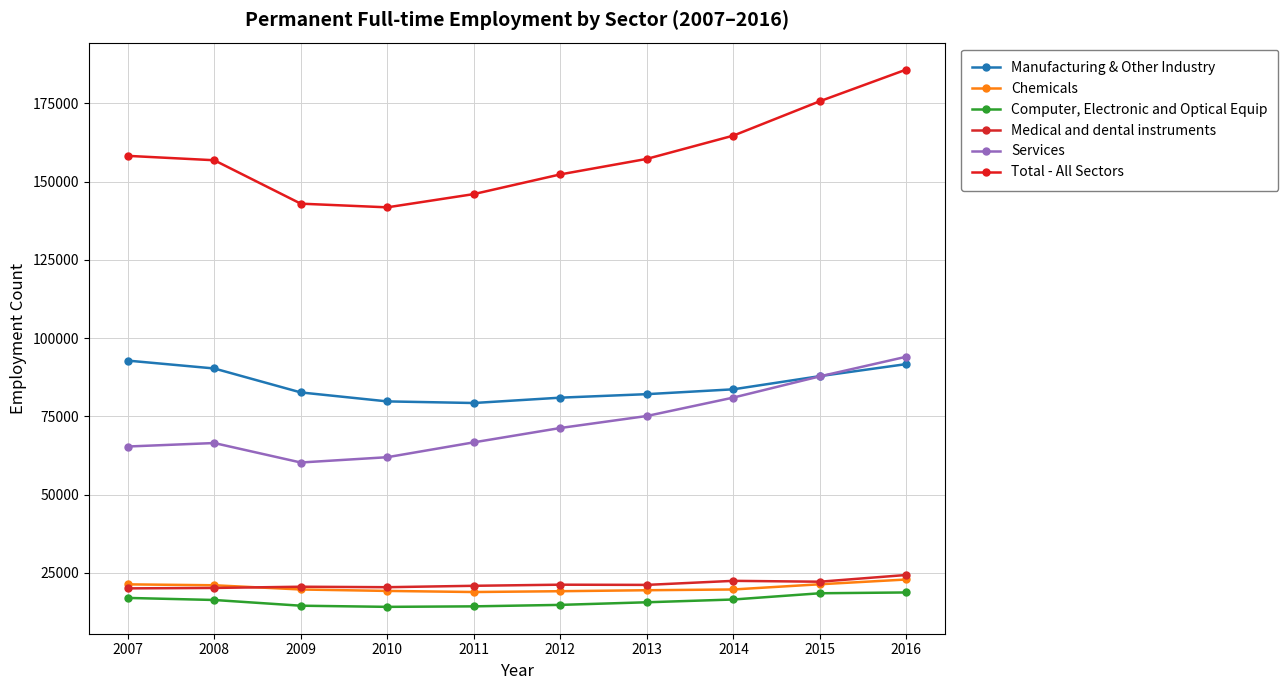

Count the number of categories in the chart.

10